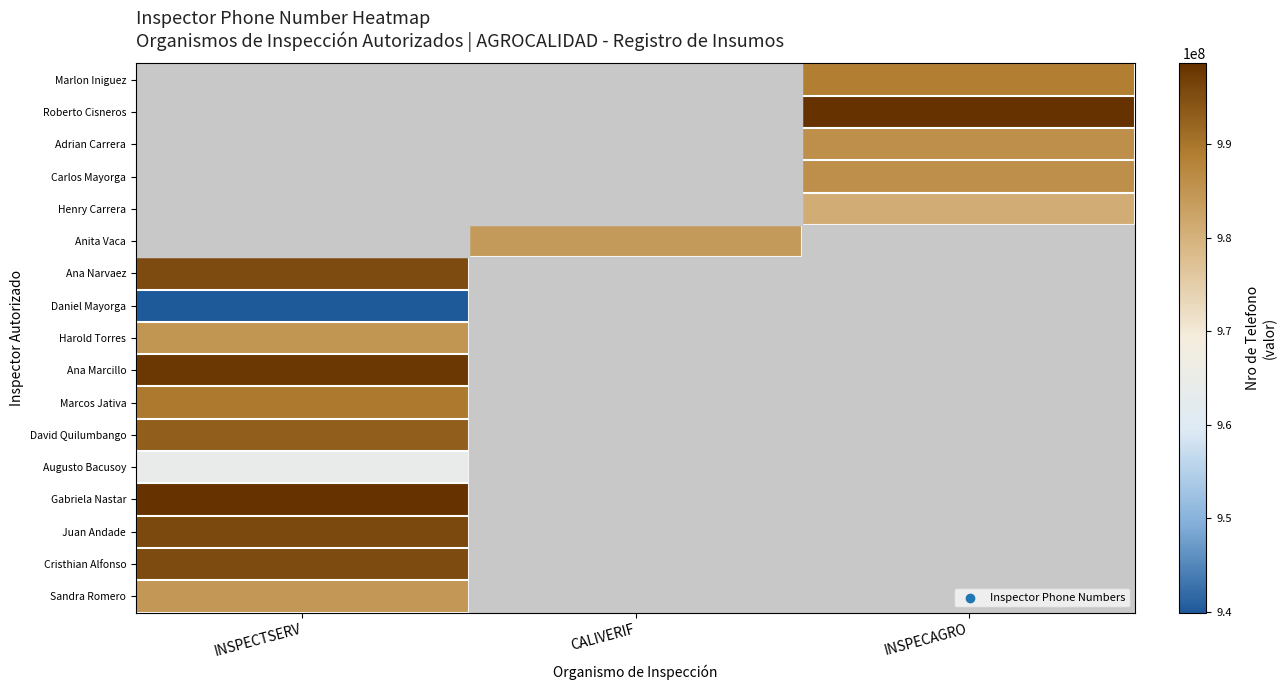

The value of Daniel Mayorga at INSPECTSERV is 939897276.0. True or false?

True